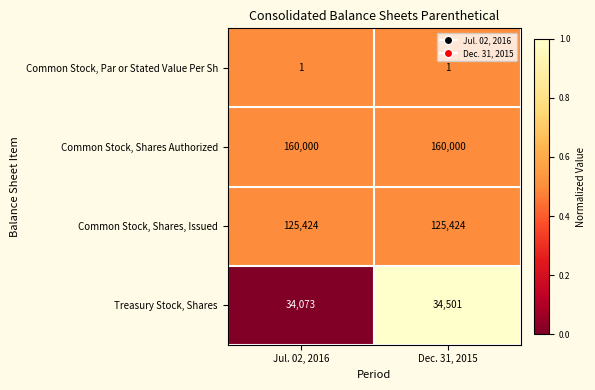

At Jul. 02, 2016, list the series in order from largest to smallest.

Common Stock, Shares Authorized, Common Stock, Shares, Issued, Treasury Stock, Shares, Common Stock, Par or Stated Value Per Sh